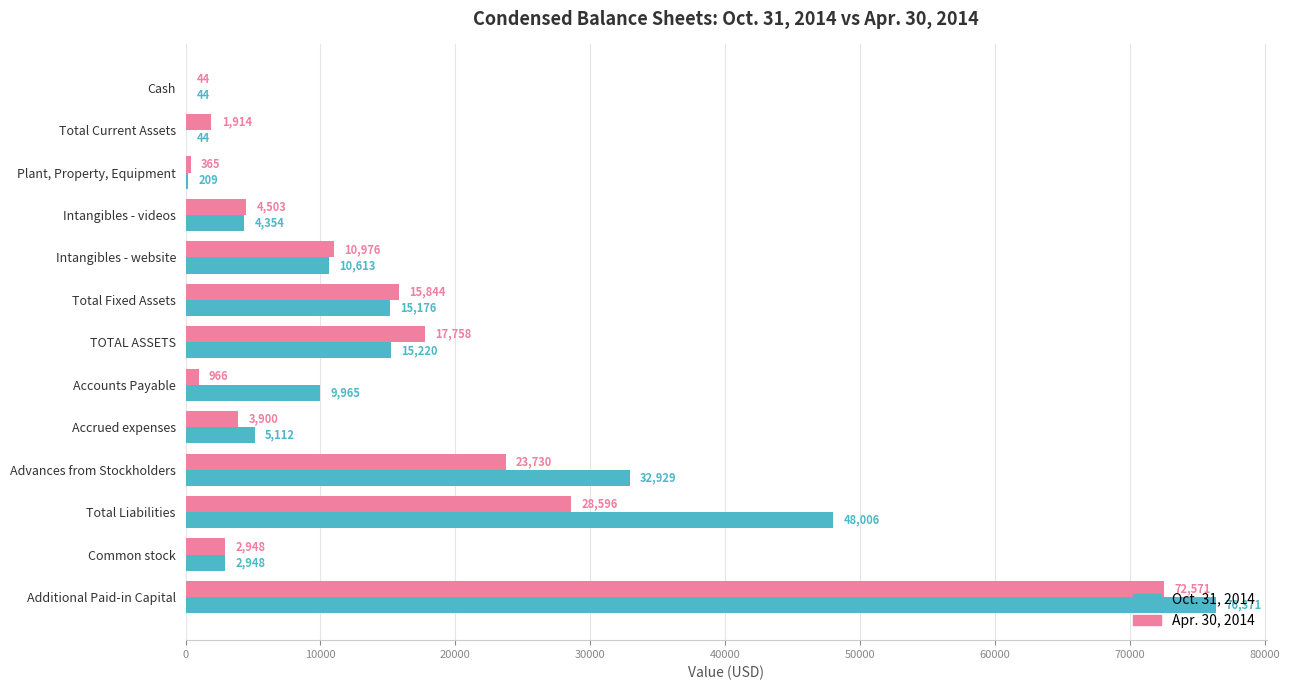

Read the Oct. 31, 2014 value at Intangibles - videos.

4354